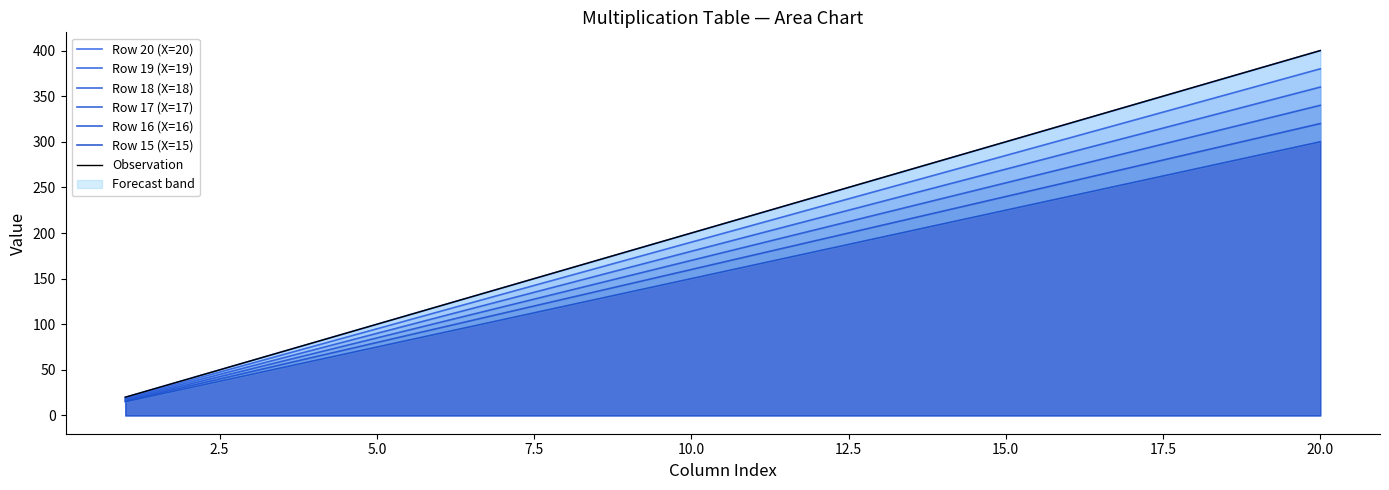

What is the total value across all series at 4?

420